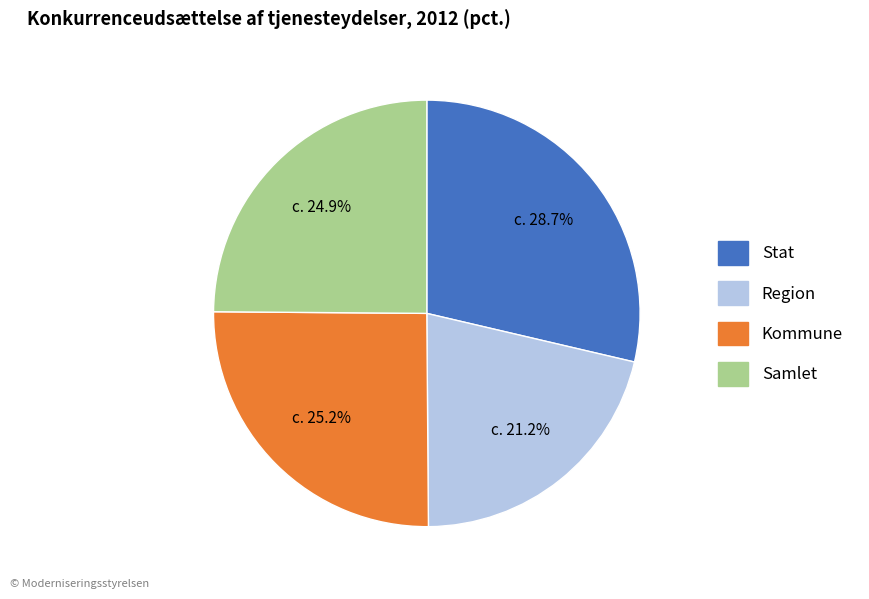

Does Stat account for over 50% of the chart?

No